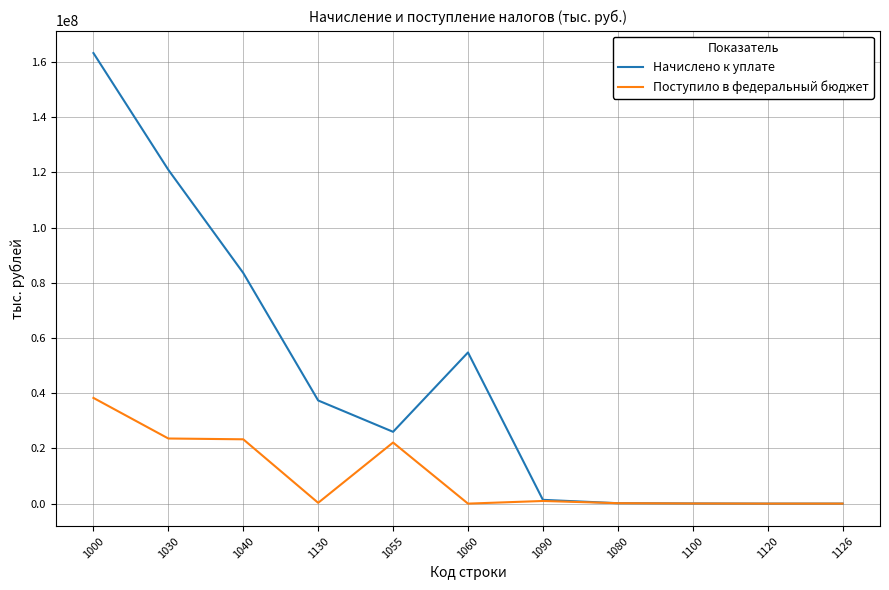

List the series in order of their peak value, highest first.

Начислено к уплате, Поступило в федеральный бюджет